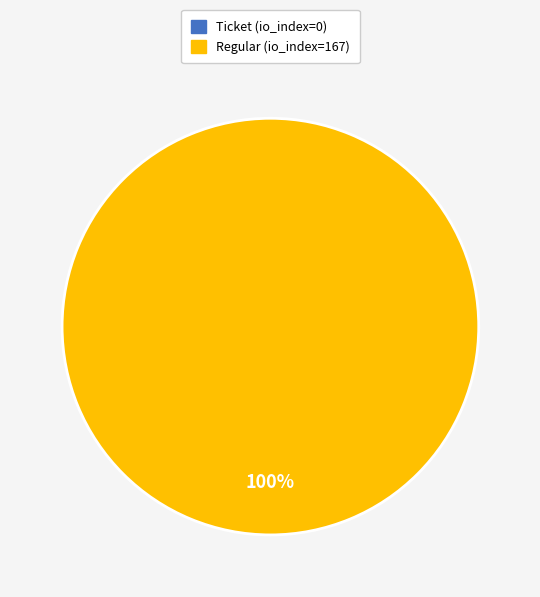

True or false: Ticket (io_index=0) accounts for 1% of the total.

False